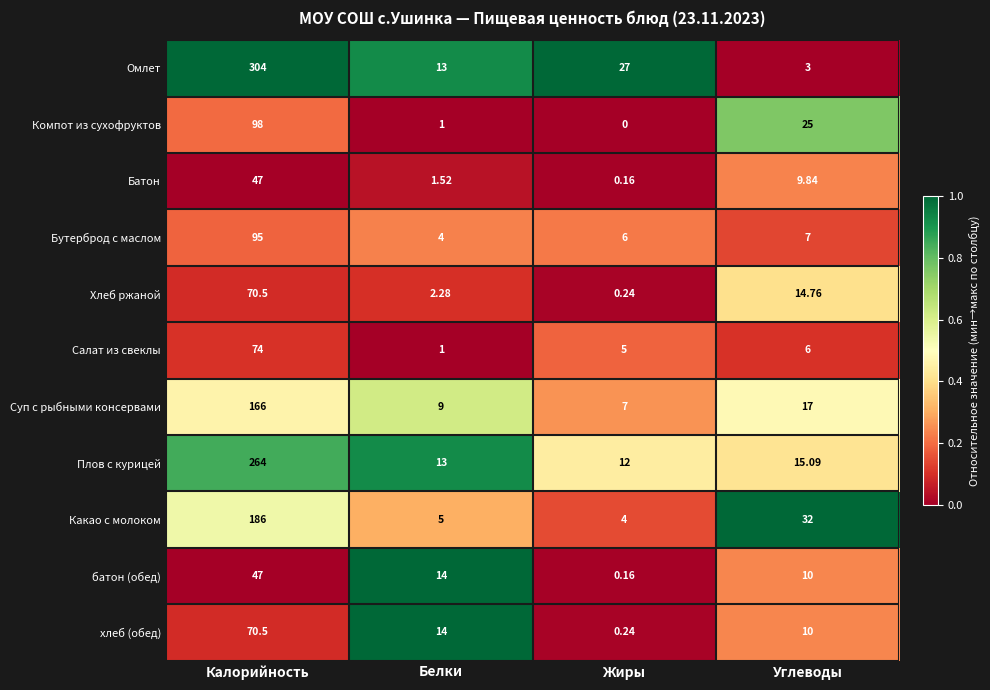

Which series has the largest total across all categories?

Омлет